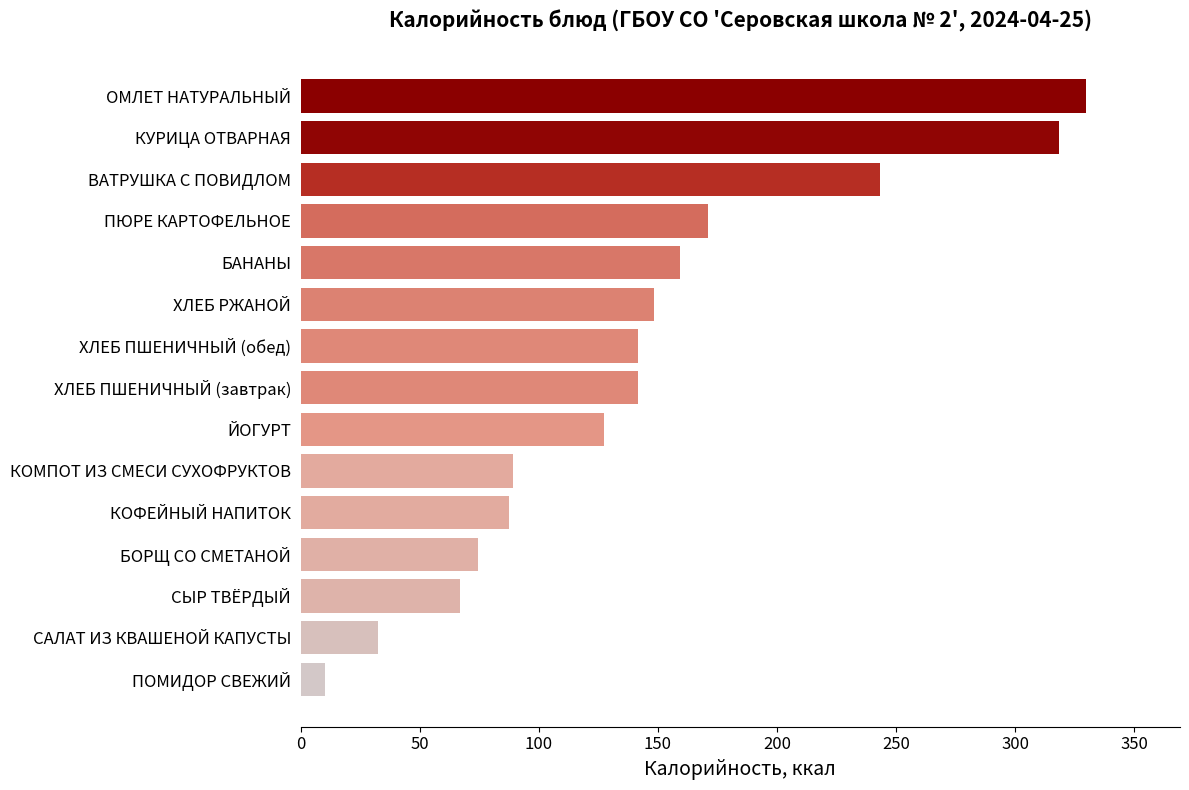

Between ХЛЕБ РЖАНОЙ and БОРЩ СО СМЕТАНОЙ, which is larger?

ХЛЕБ РЖАНОЙ